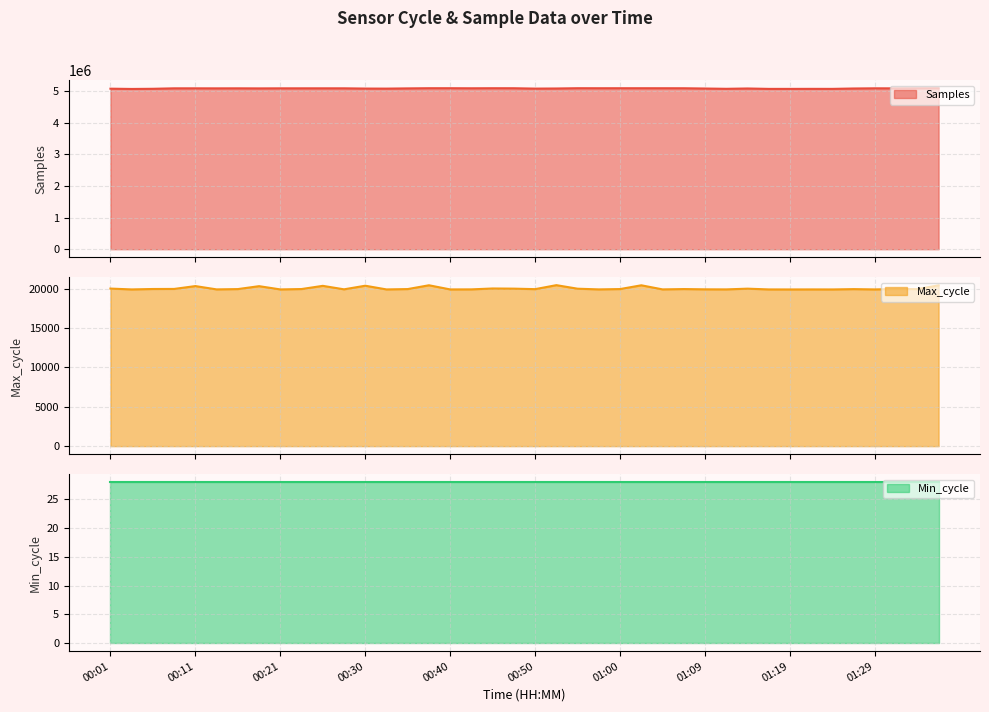

What is the sum of all Max_cycle values?

801425